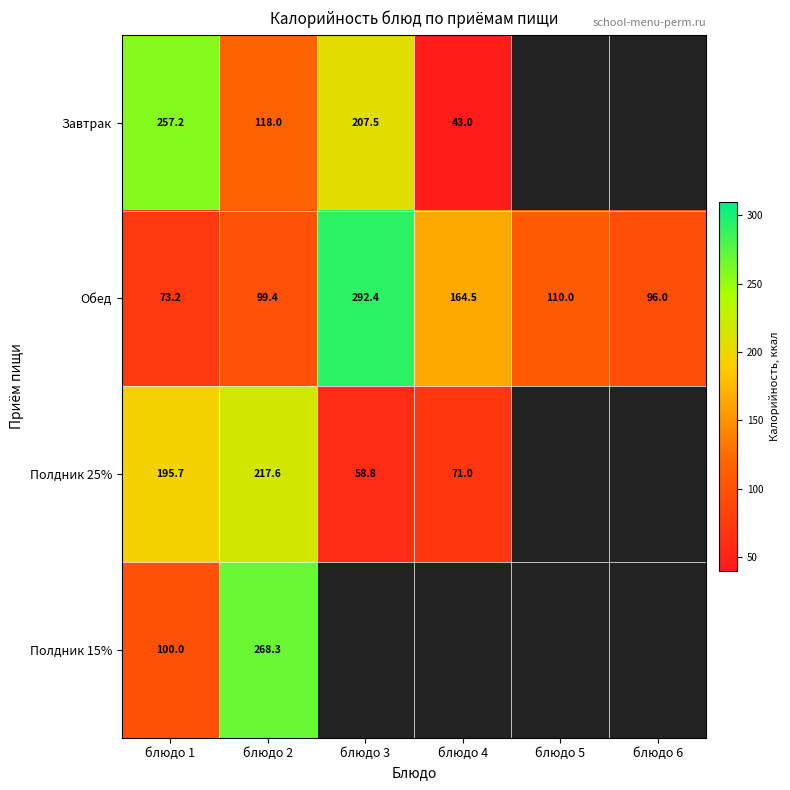

Is the value of Обед at блюдо 4 greater than the value of Завтрак at блюдо 3?

No